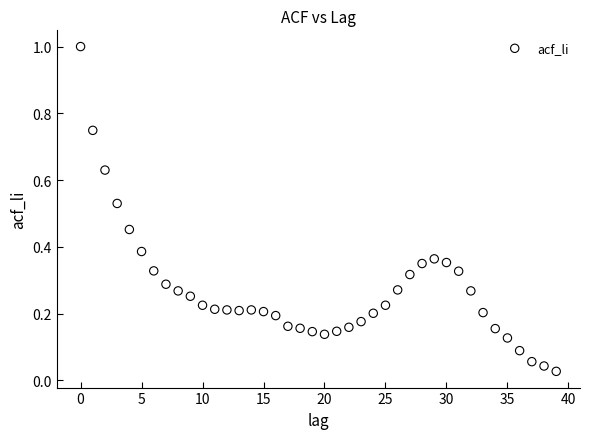

What is the range of Y values (max minus min)?

1.0